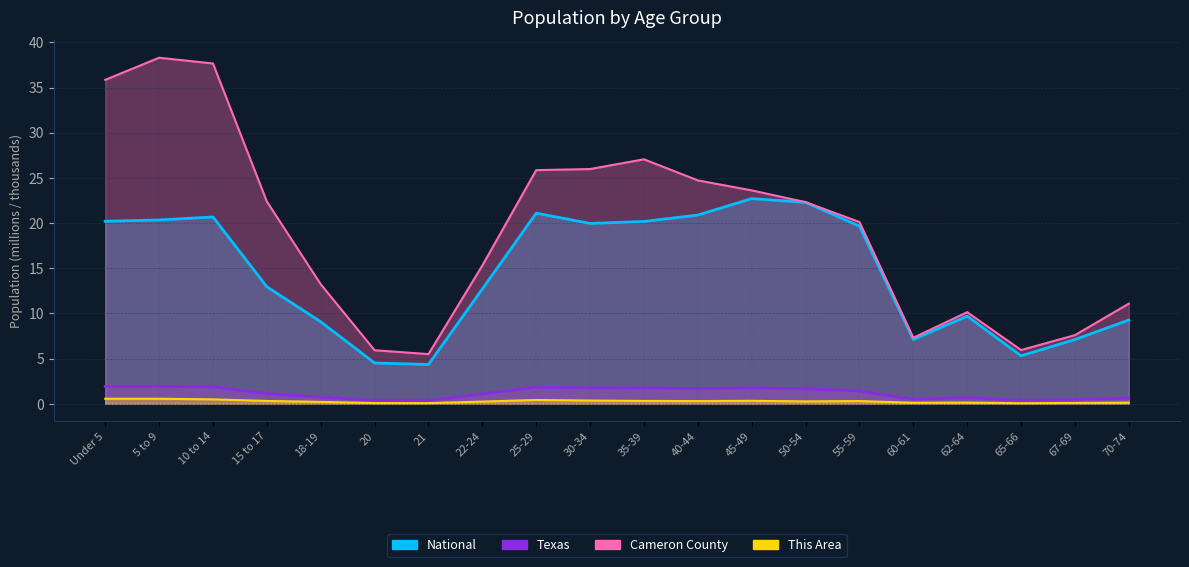

The value of Texas at 40-44 is 1.7. True or false?

True